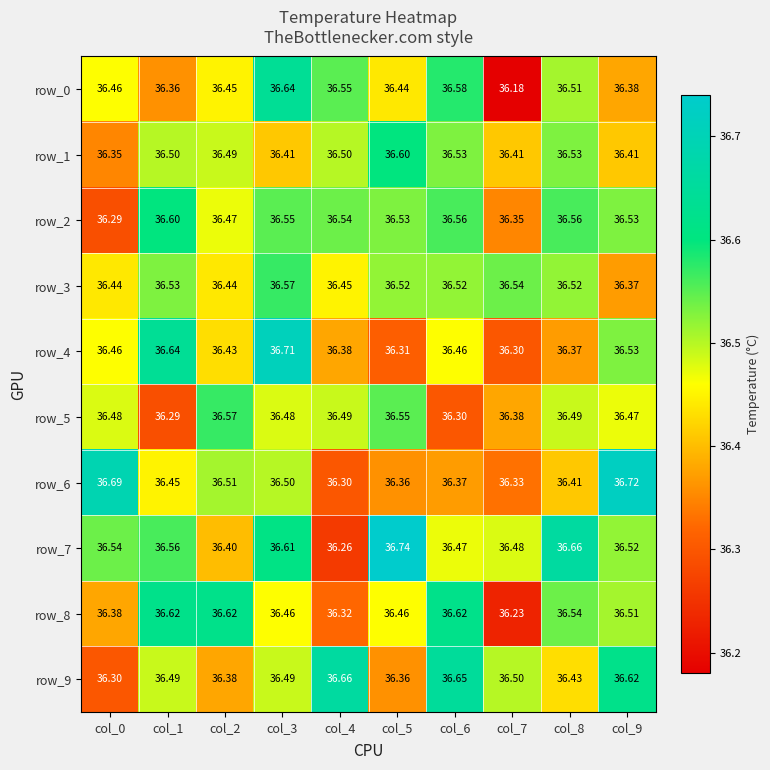

Which series has the widest spread of values?

row_7